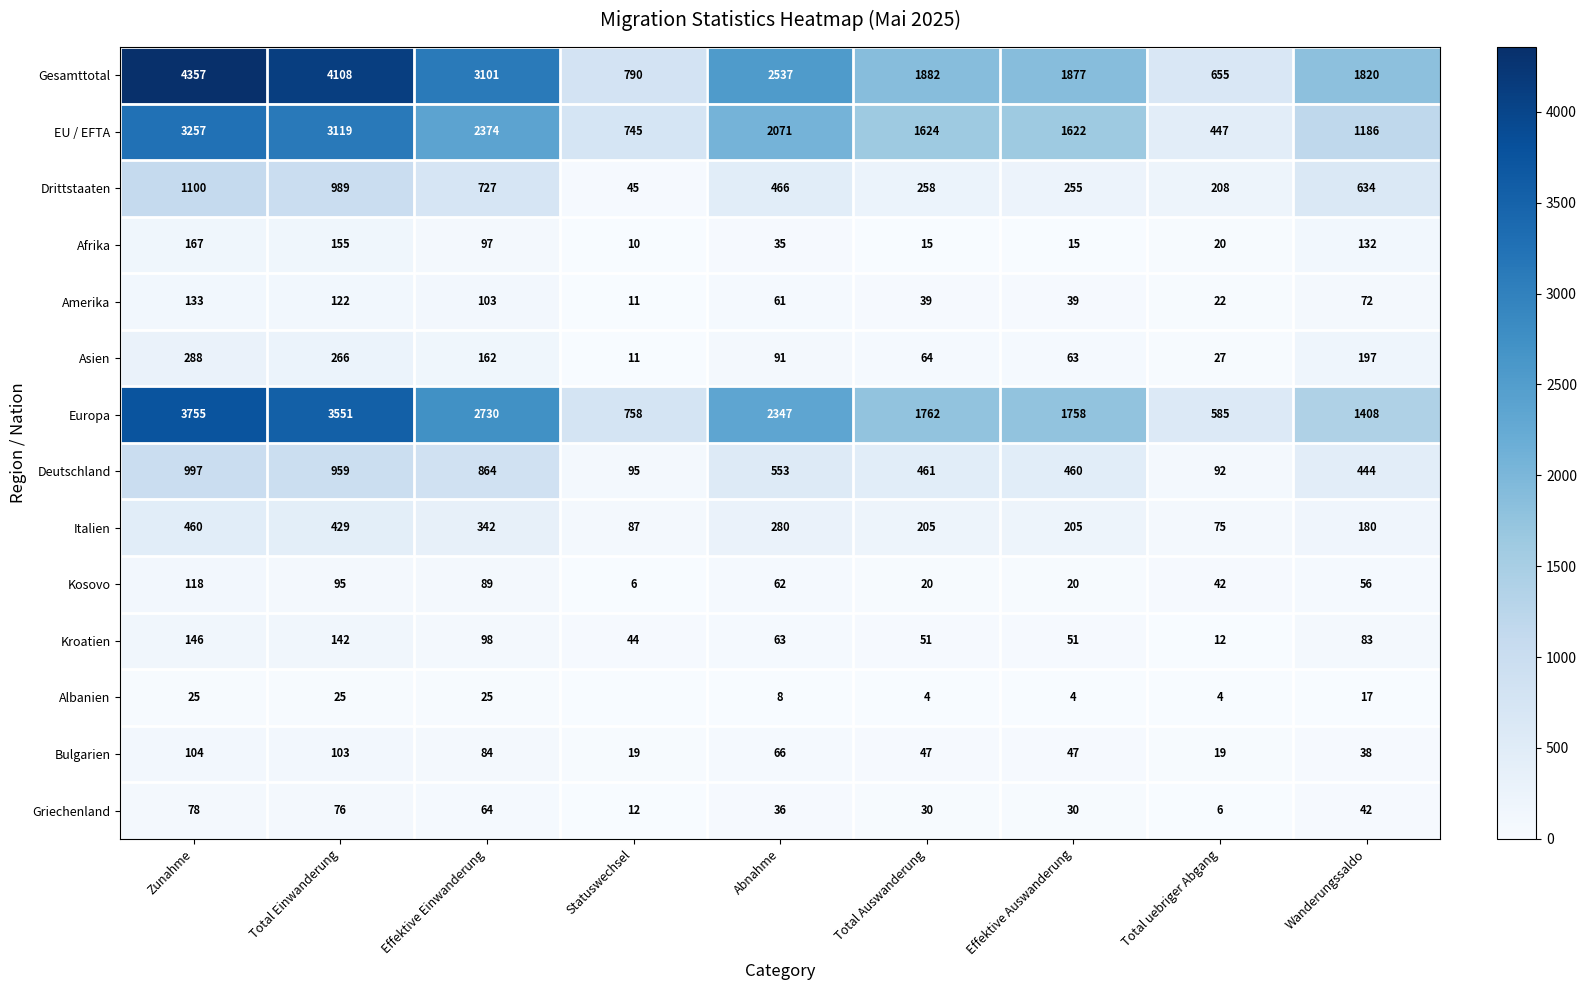

Is the value of Europa at Total Auswanderung greater than the value of Deutschland at Total Auswanderung?

Yes